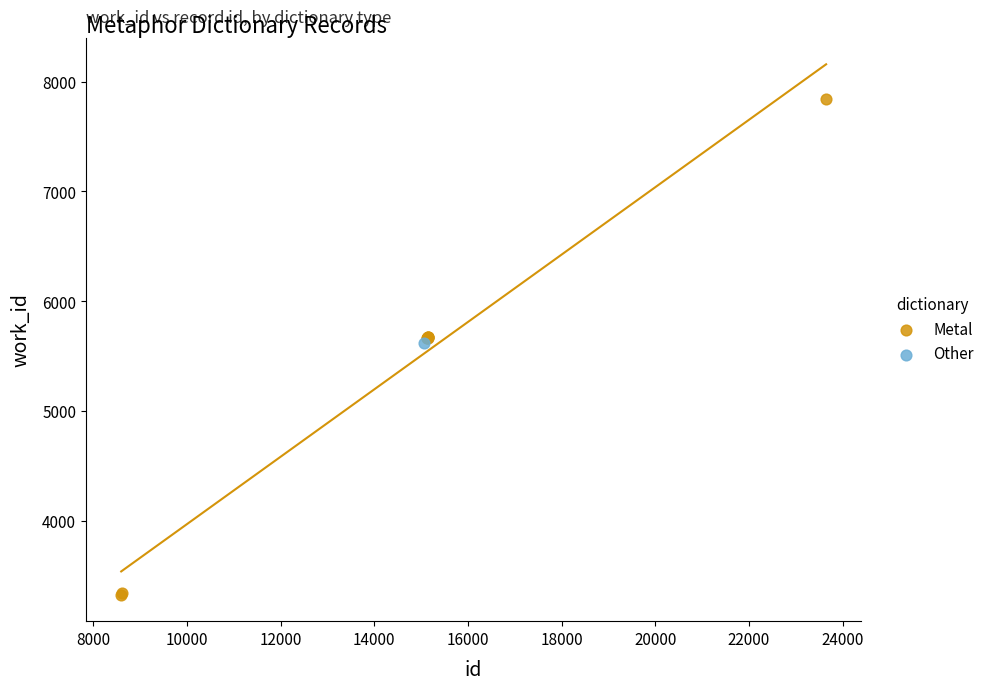

What are all the series names shown in the legend?

Metal, Other